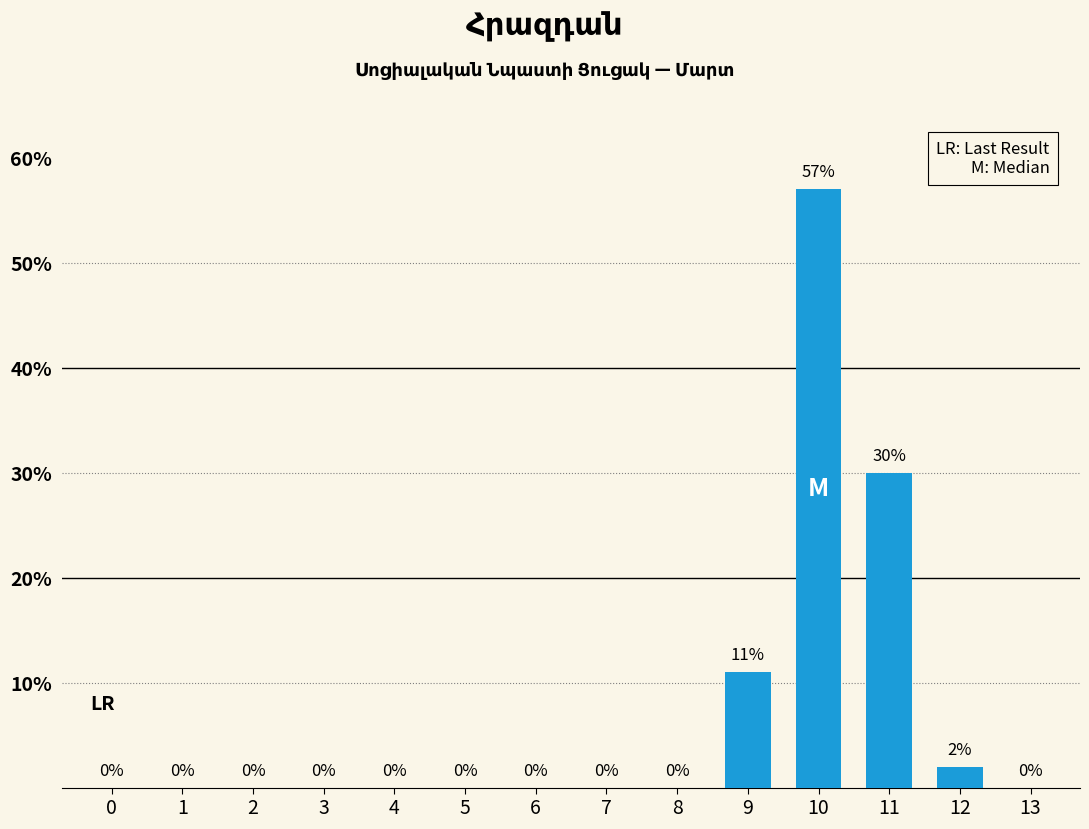

What is the sum of all values?

100